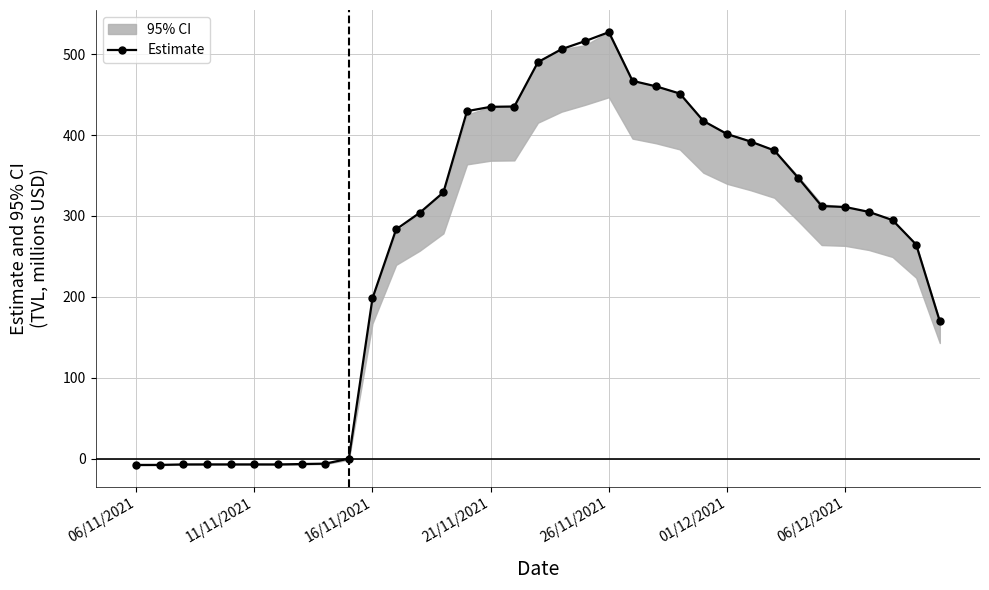

What is the difference between the maximum and minimum values?

535.0